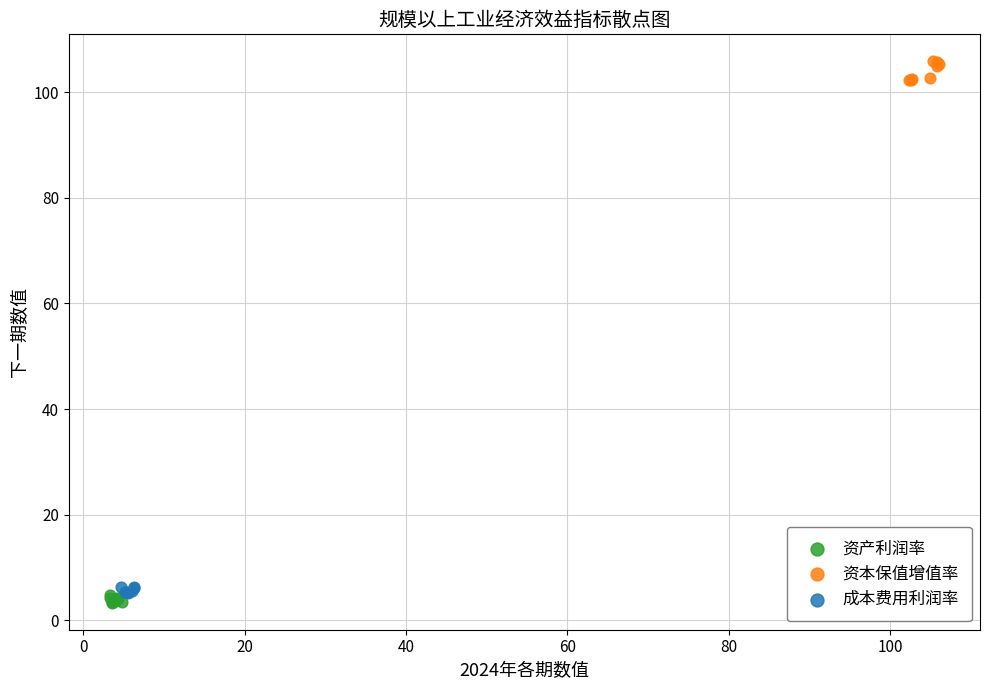

Which series contains the highest Y value?

资本保值增值率